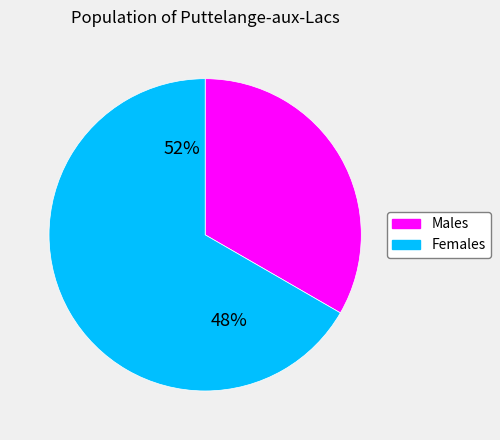

Is Чоловіча the majority of the pie?

No